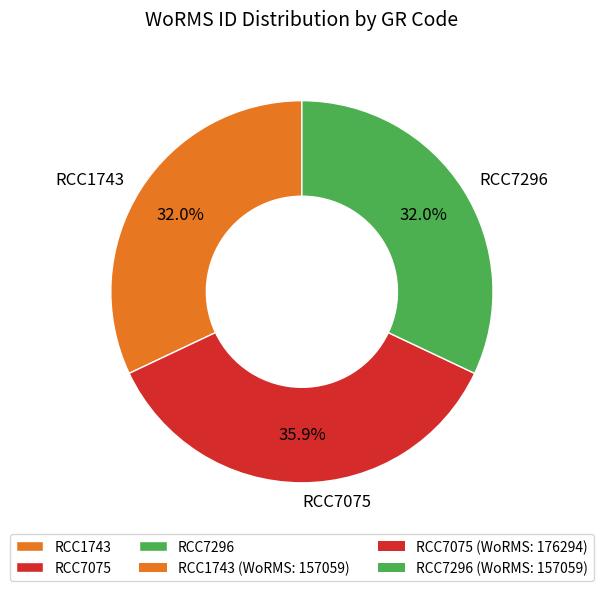

Which slice is the largest?

RCC7075